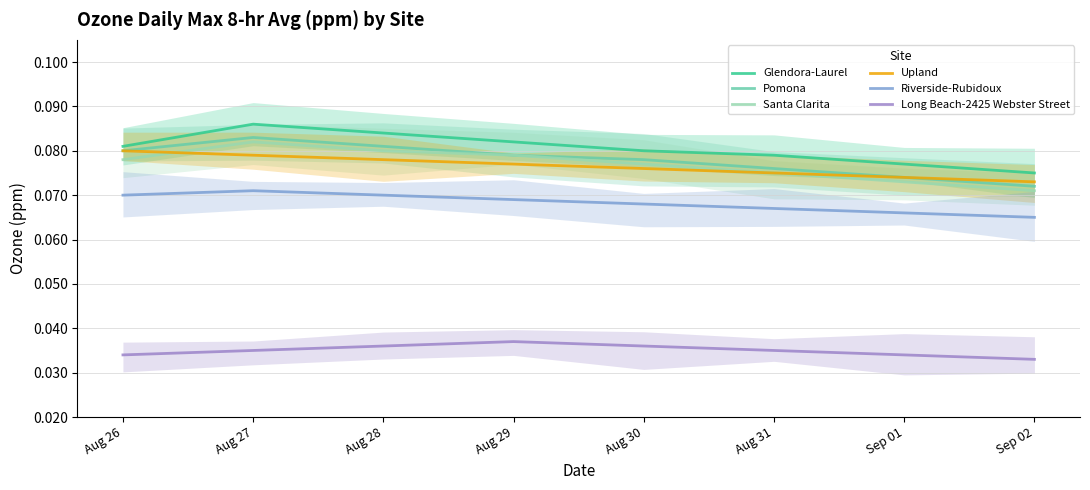

What is the label of the 1st point from the left?

Aug 26